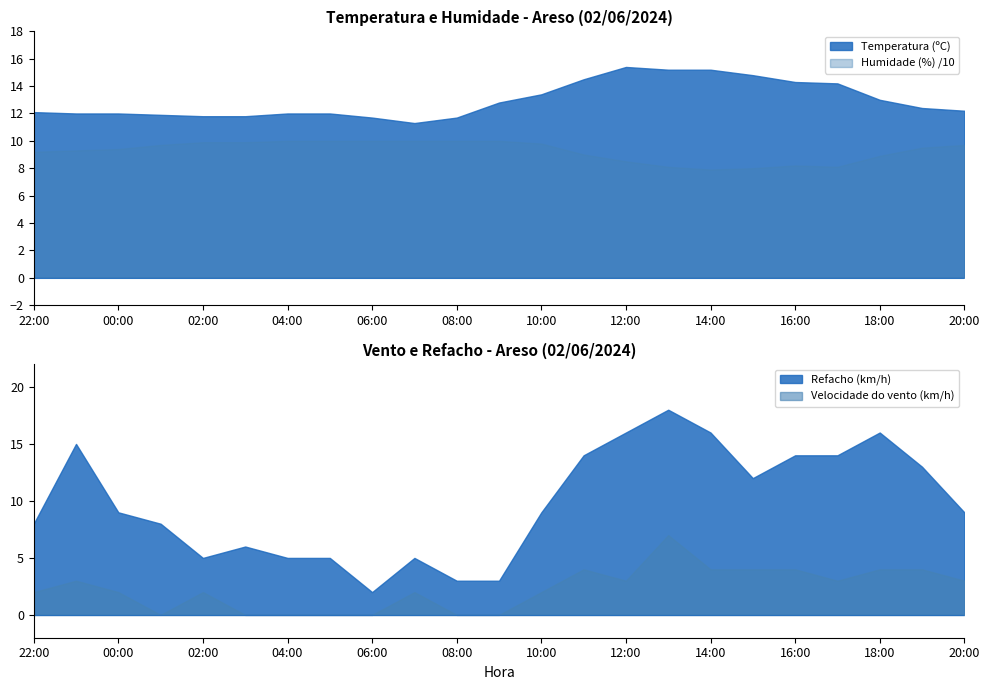

Reading left to right, extract all data points from this chart.

Temperatura (ºC): 22:00=12.1	23:00=12.0	00:00=12.0	01:00=11.9	02:00=11.8	03:00=11.8	04:00=12.0	05:00=12.0	06:00=11.7	07:00=11.3	08:00=11.7	09:00=12.8	10:00=13.4	11:00=14.5	12:00=15.4	13:00=15.2	14:00=15.2	15:00=14.8	16:00=14.3	17:00=14.2	18:00=13.0	19:00=12.4	20:00=12.2
Humidade (%): 22:00=92.0	23:00=93.0	00:00=94.0	01:00=97.0	02:00=99.0	03:00=99.0	04:00=100.0	05:00=100.0	06:00=100.0	07:00=100.0	08:00=100.0	09:00=100.0	10:00=98.0	11:00=90.0	12:00=85.0	13:00=81.0	14:00=79.0	15:00=80.0	16:00=82.0	17:00=81.0	18:00=89.0	19:00=95.0	20:00=97.0
Velocidade do vento (km/h): 22:00=2.0	23:00=3.0	00:00=2.0	01:00=0.0	02:00=2.0	03:00=0.0	04:00=0.0	05:00=0.0	06:00=0.0	07:00=2.0	08:00=0.0	09:00=0.0	10:00=2.0	11:00=4.0	12:00=3.0	13:00=7.0	14:00=4.0	15:00=4.0	16:00=4.0	17:00=3.0	18:00=4.0	19:00=4.0	20:00=3.0
Refacho (km/h): 22:00=8.0	23:00=15.0	00:00=9.0	01:00=8.0	02:00=5.0	03:00=6.0	04:00=5.0	05:00=5.0	06:00=2.0	07:00=5.0	08:00=3.0	09:00=3.0	10:00=9.0	11:00=14.0	12:00=16.0	13:00=18.0	14:00=16.0	15:00=12.0	16:00=14.0	17:00=14.0	18:00=16.0	19:00=13.0	20:00=9.0